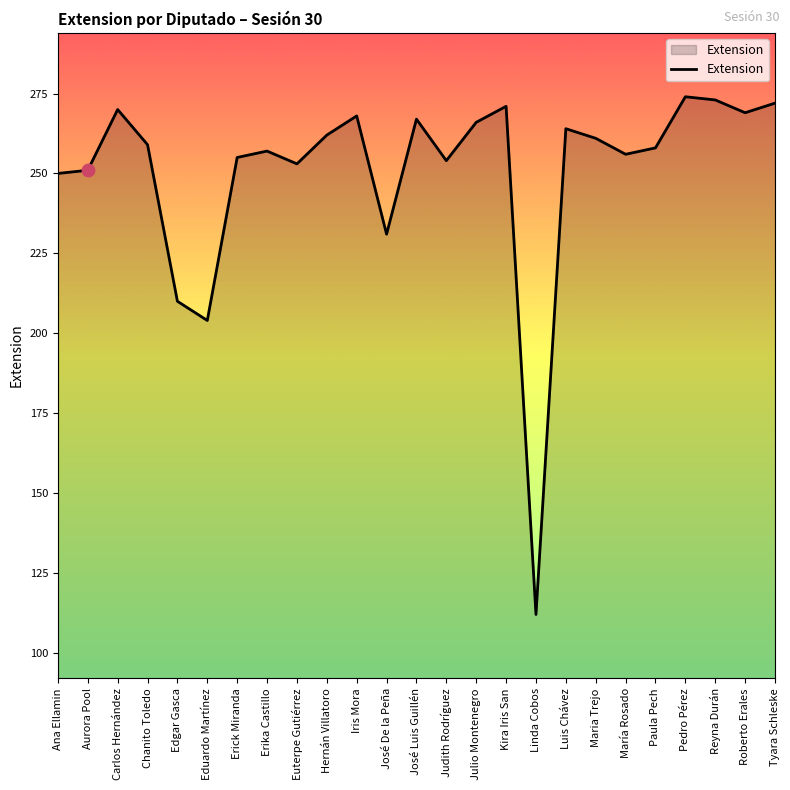

Which has a higher value, Tyara Schleske or Carlos Hernández?

Tyara Schleske